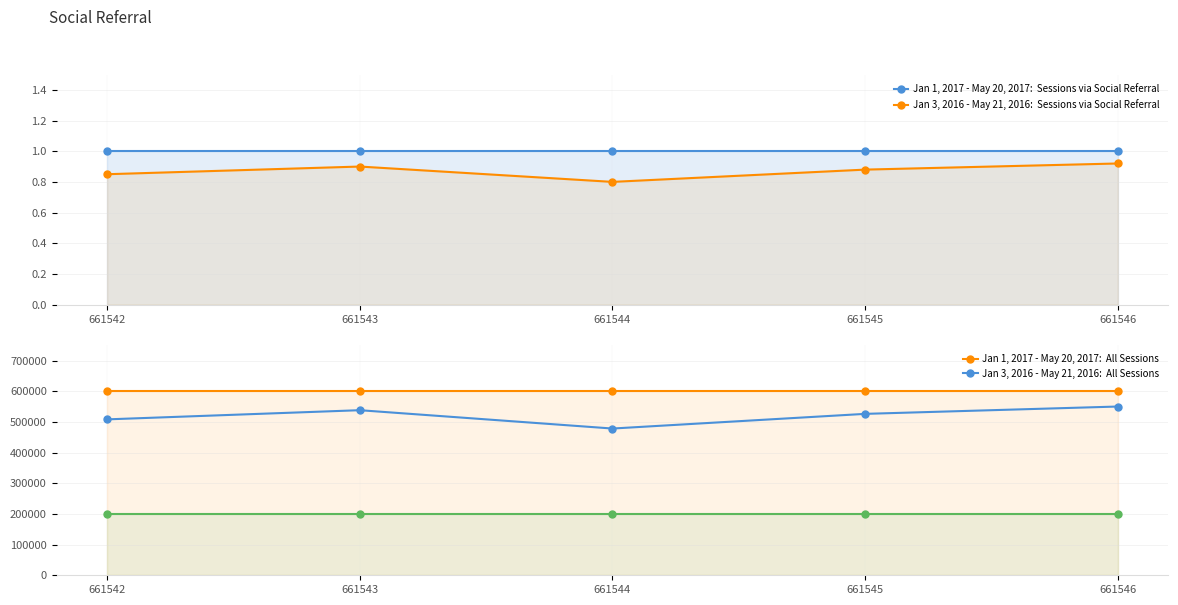

Rank the series at 661545 from highest to lowest value.

Jan 1, 2017 - May 20, 2017:  All Sessions, Jan 3, 2016 - May 21, 2016:  All Sessions, Jan 1, 2017 - May 20, 2017:  Sessions via Social Referral, Jan 3, 2016 - May 21, 2016:  Sessions via Social Referral